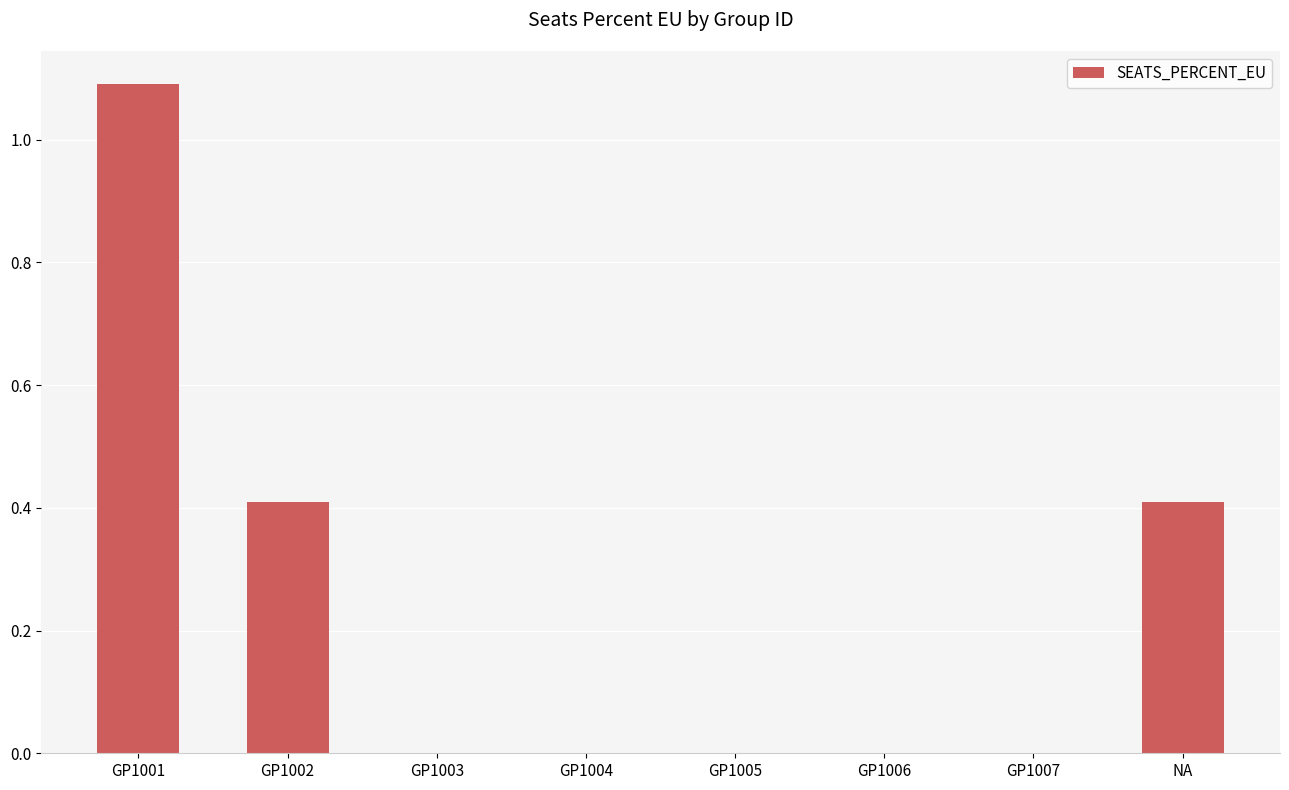

What is the sum of all values?

1.9